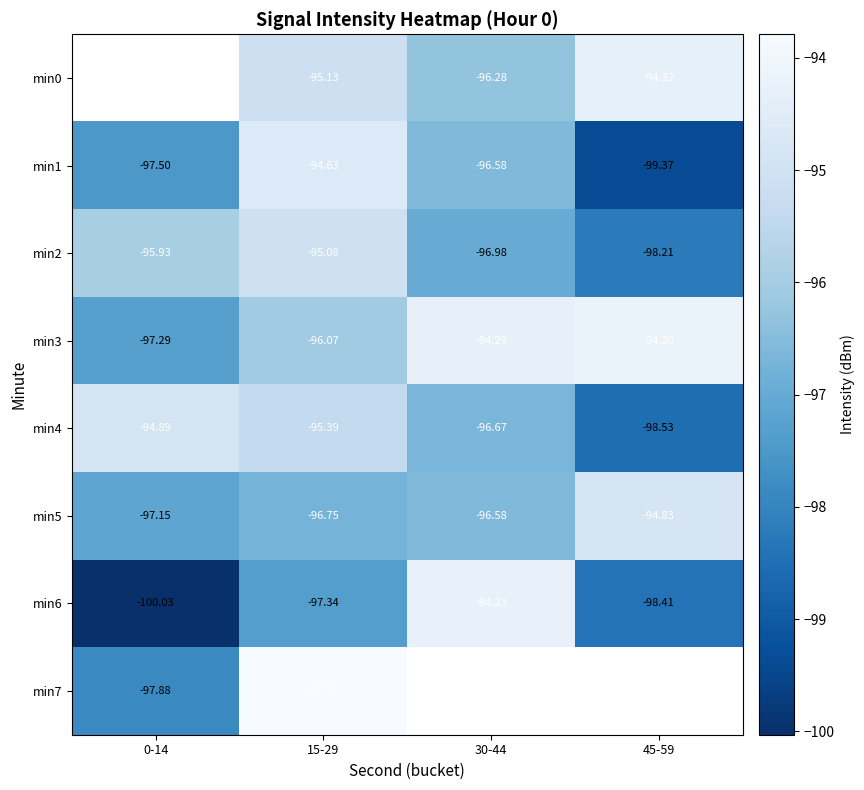

At which category is the sum across all series the highest?

15-29